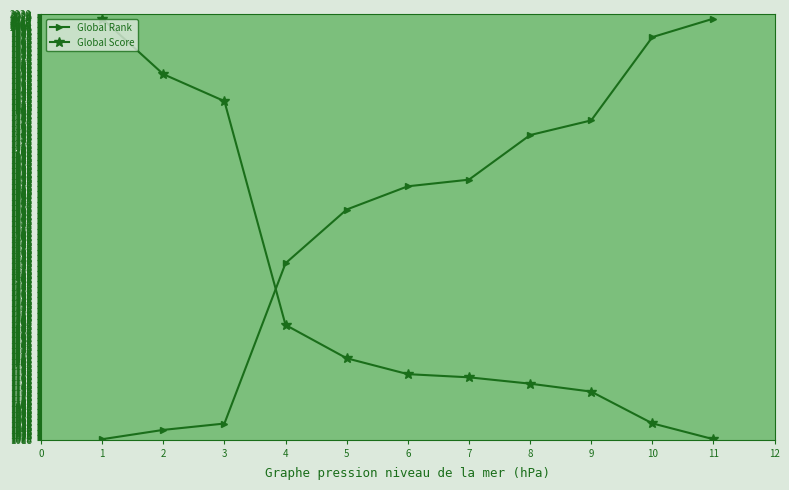

At 9, list the series in order from smallest to largest.

Global Score, Global Rank